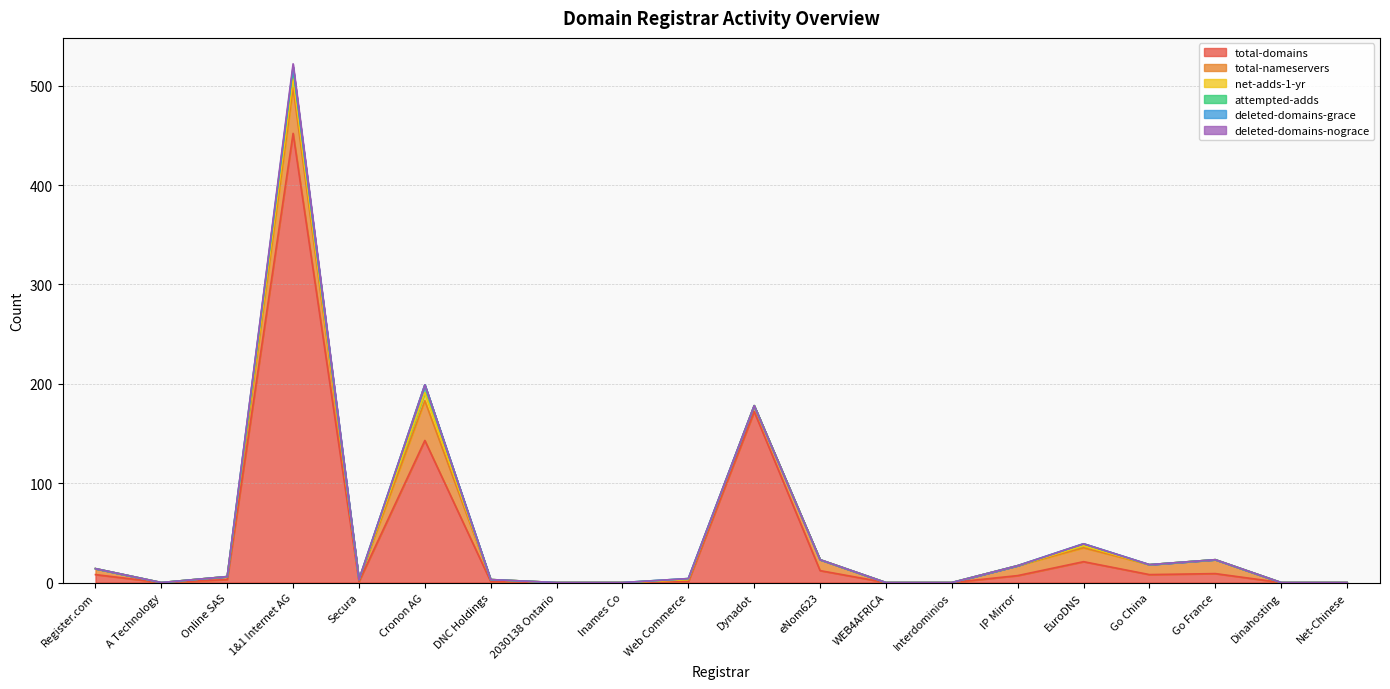

What is the value of the total-domains point at the 7th from the left?

1